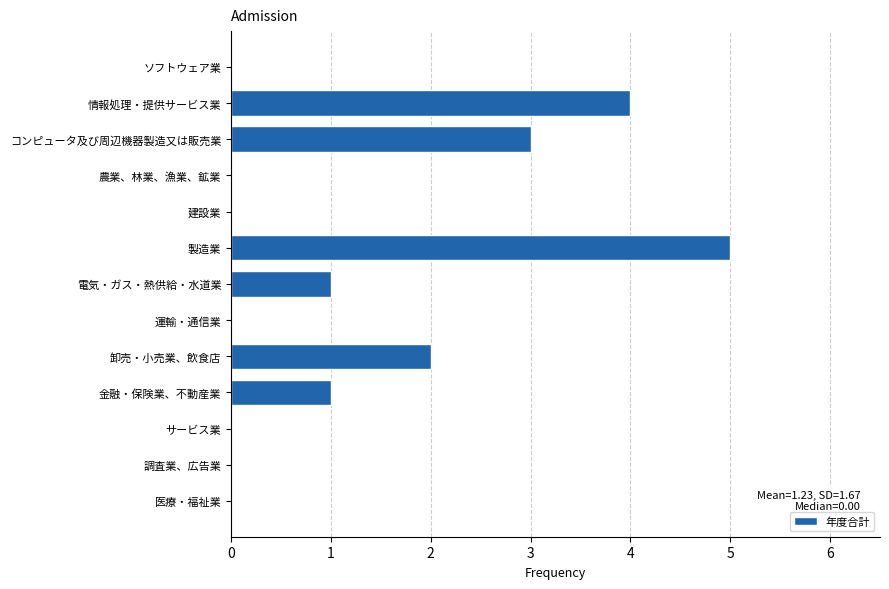

Reading bottom to top, extract all data points from this chart.

医療・福祉業=0	調査業、広告業=0	サービス業=0	金融・保険業、不動産業=1	卸売・小売業、飲食店=2	運輸・通信業=0	電気・ガス・熱供給・水道業=1	製造業=5	建設業=0	農業、林業、漁業、鉱業=0	コンピュータ及び周辺機器製造又は販売業=3	情報処理・提供サービス業=4	ソフトウェア業=0